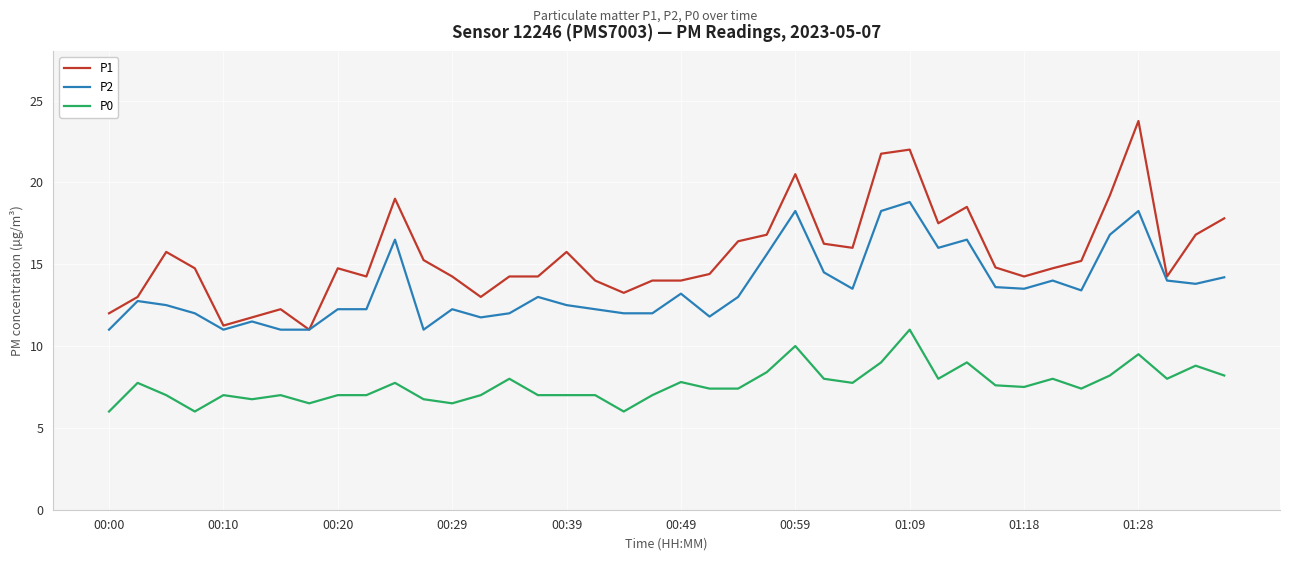

True or false: P2 and P0 cross at least once.

False